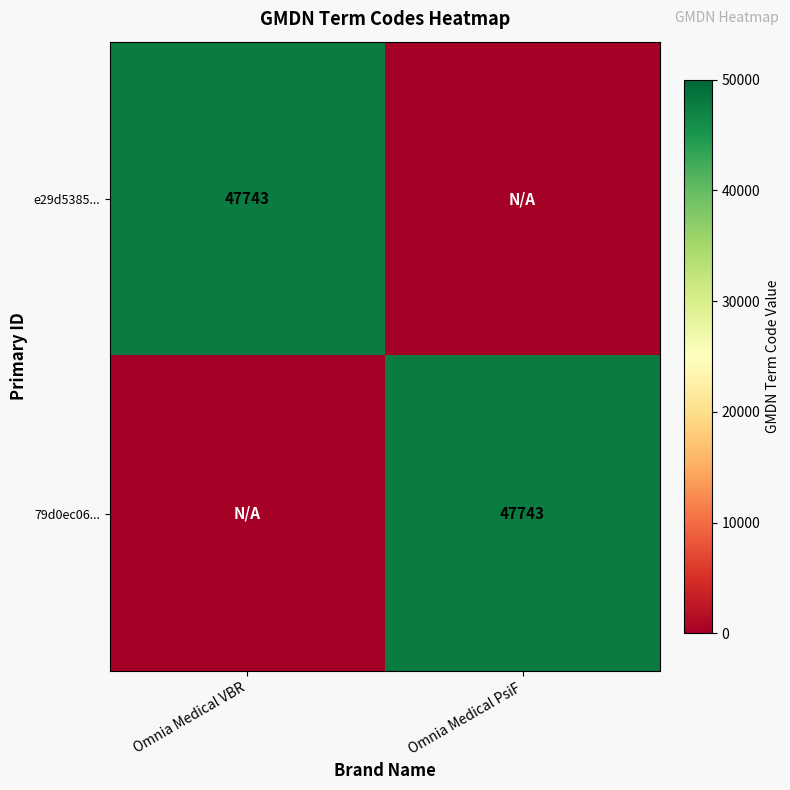

Is it true that e29d5385... equals 47743 at Omnia Medical VBR?

True